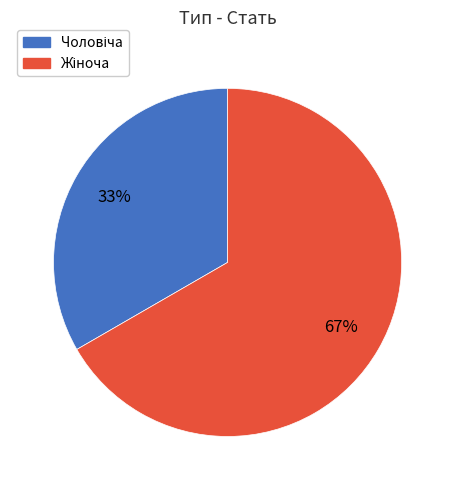

Does any single category account for the majority?

Yes